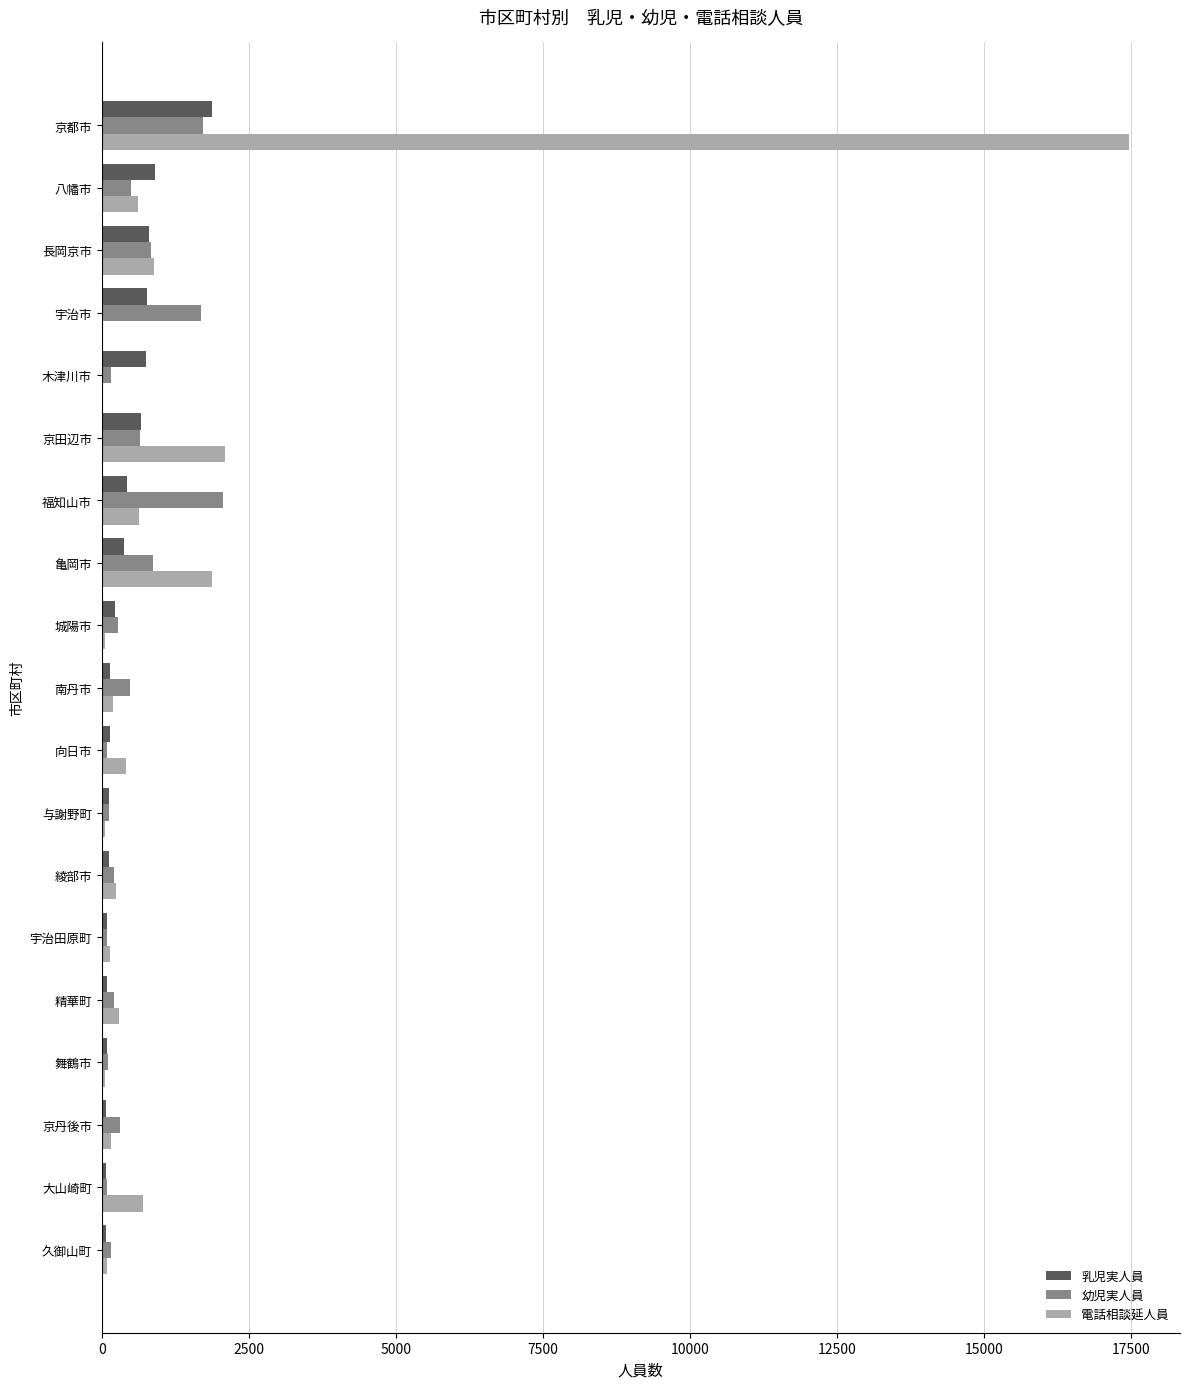

Which series has the largest total across all categories?

電話相談延人員